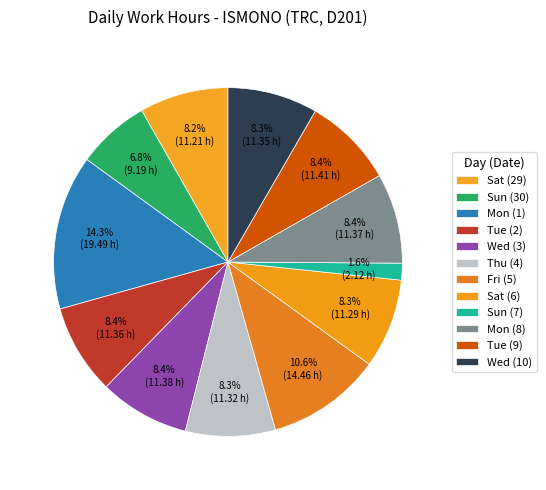

Approximately how many times larger is the value at Tue (9) compared to Wed (3)?

1.0